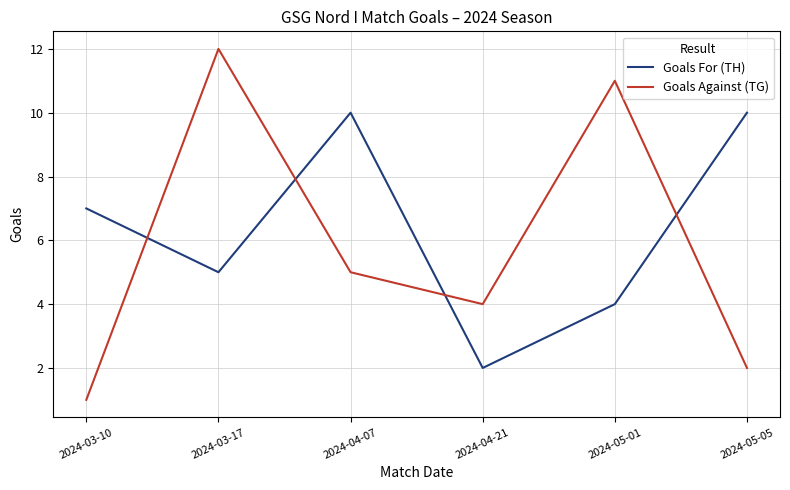

After their last crossing, which series has the higher values: Goals For (TH) or Goals Against (TG)?

Goals For (TH)